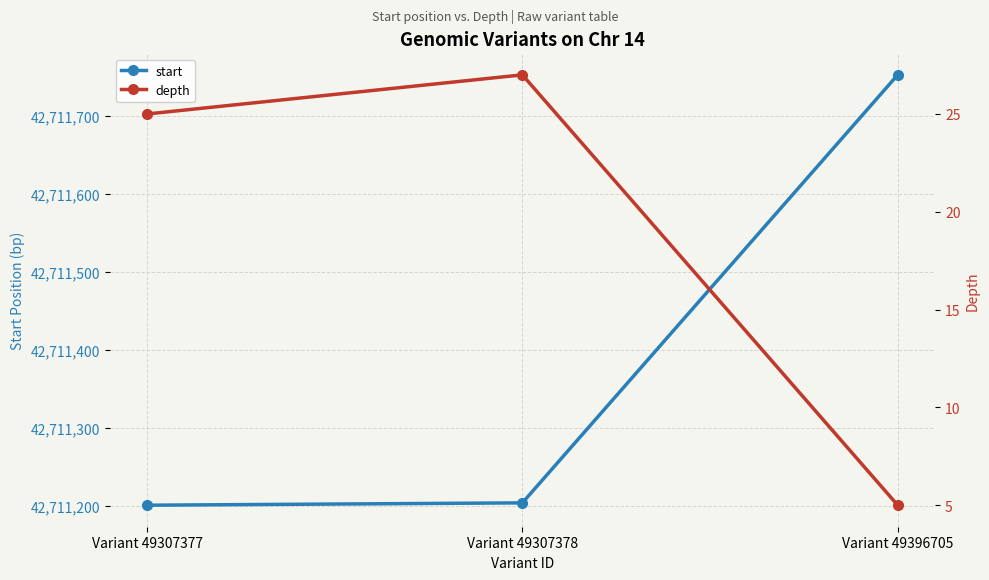

At which label does start first exceed 42711204?

Variant 49396705